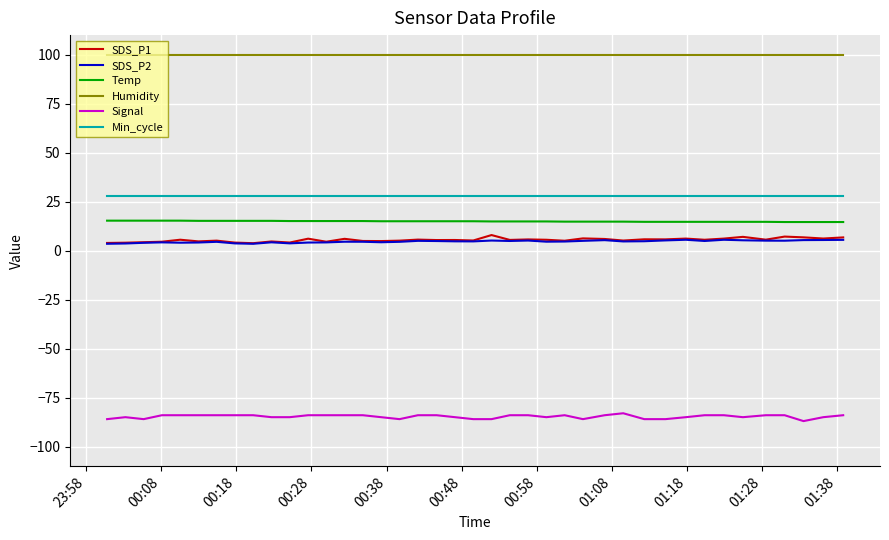

True or false: Temp and SDS_P1 cross at least once.

False